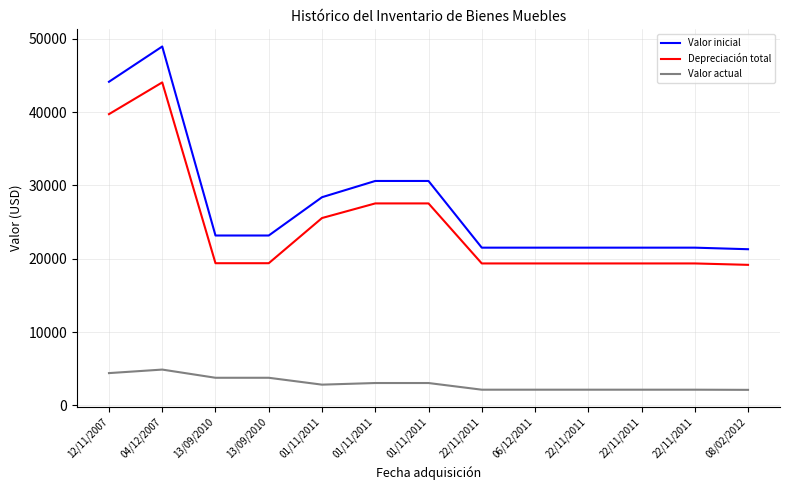

Rank the series by their maximum value, from highest to lowest.

Valor inicial, Depreciación total, Valor actual